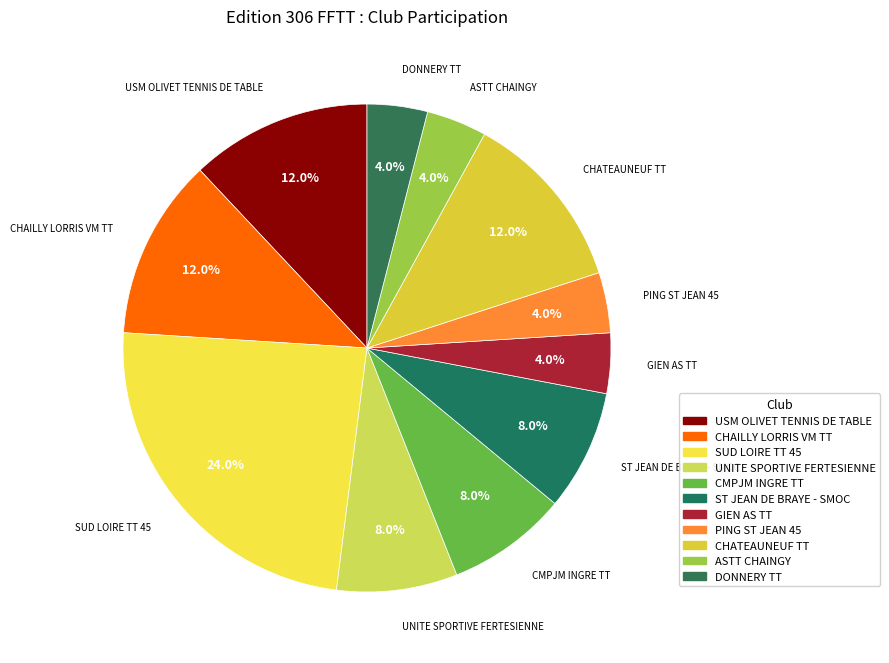

Do PING ST JEAN 45 and CMPJM INGRE TT together represent more than half of the pie?

No